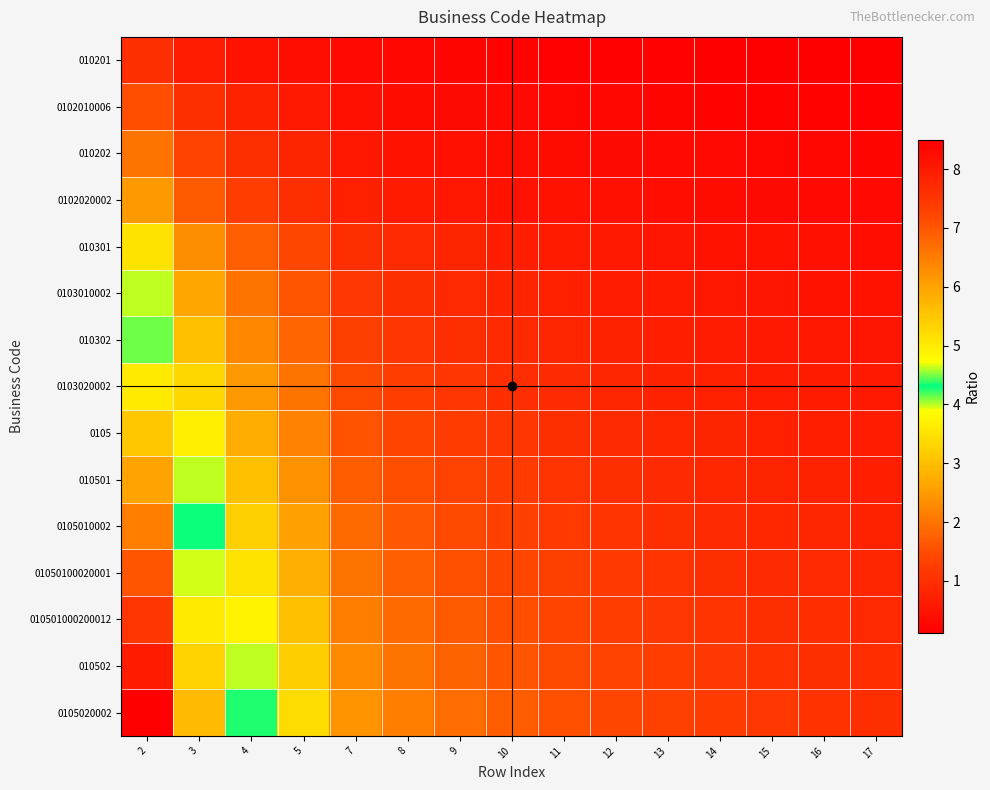

Which series has the widest spread of values?

0105020002